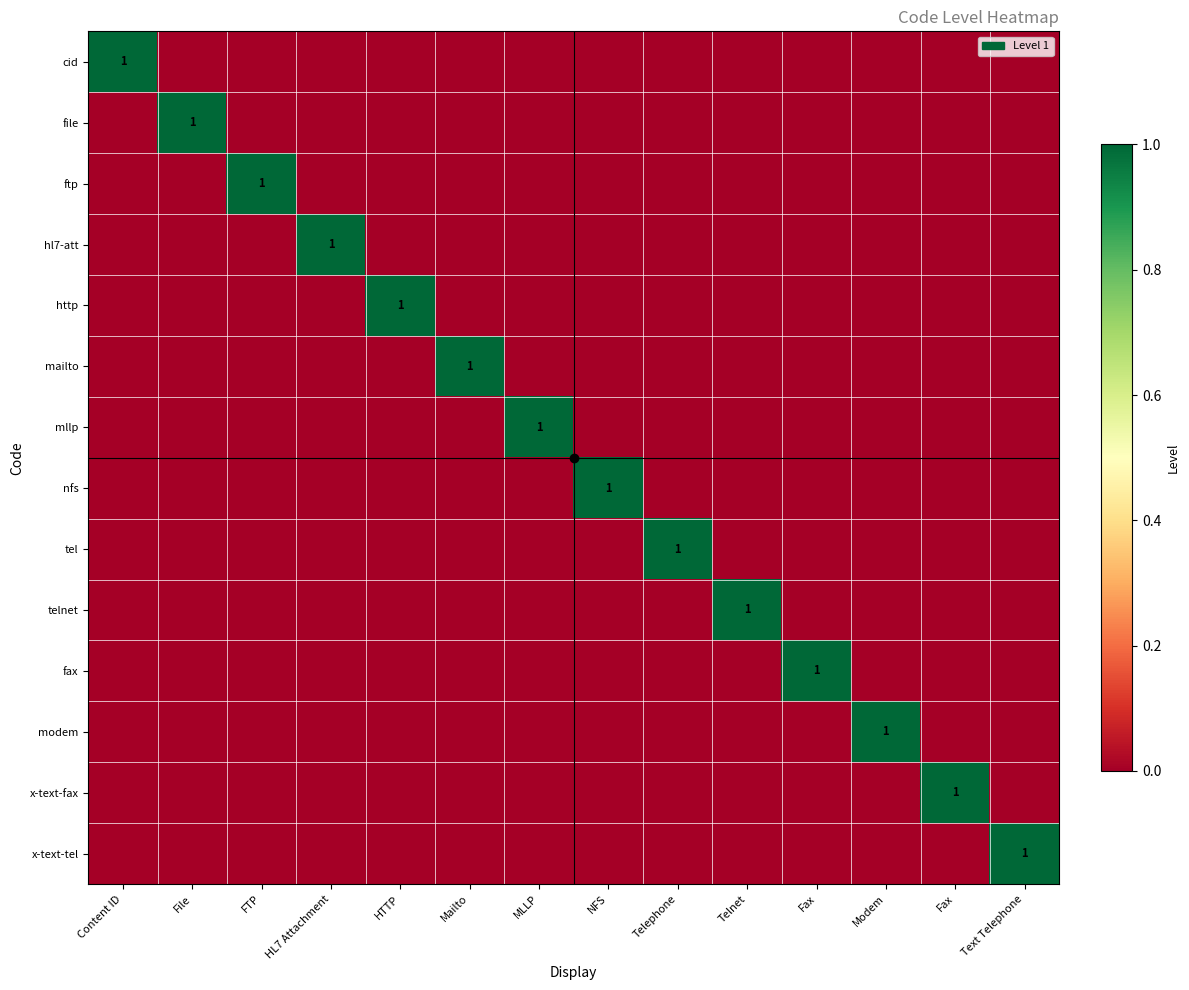

Which category has the lowest value across all series?

File